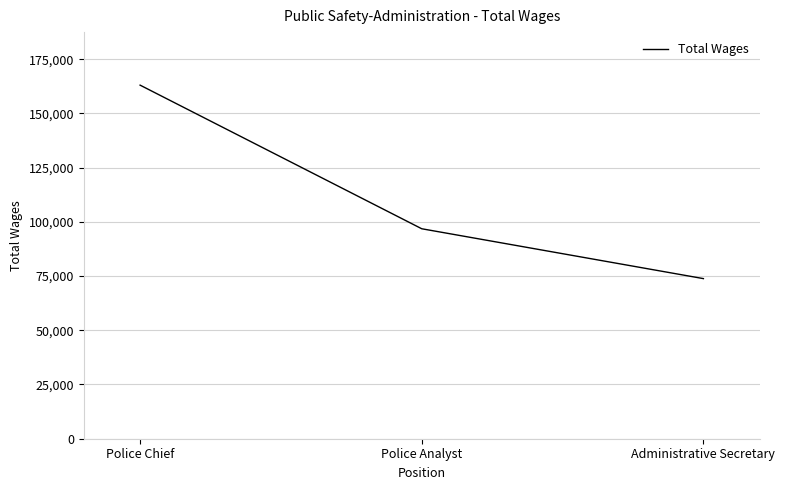

What is the difference between the maximum and second lowest values?

66213